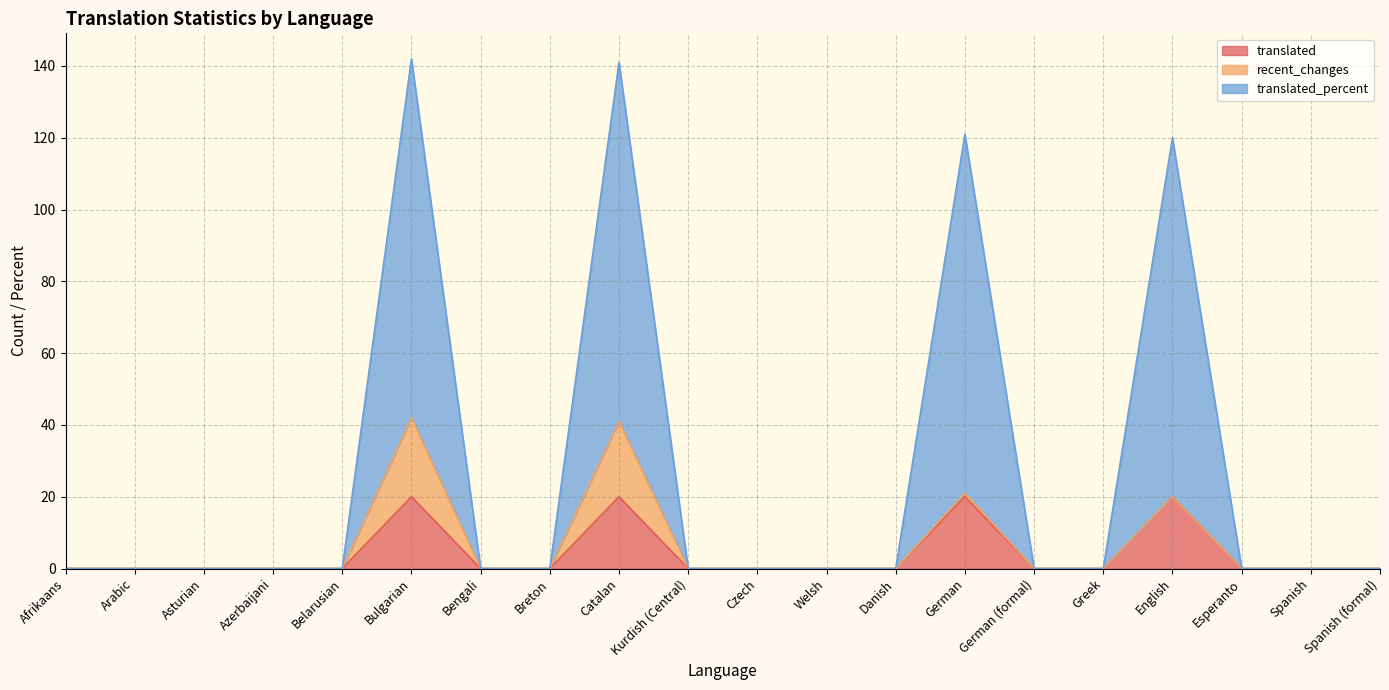

True or false: translated_percent has more than 0 points higher than both neighbors.

True